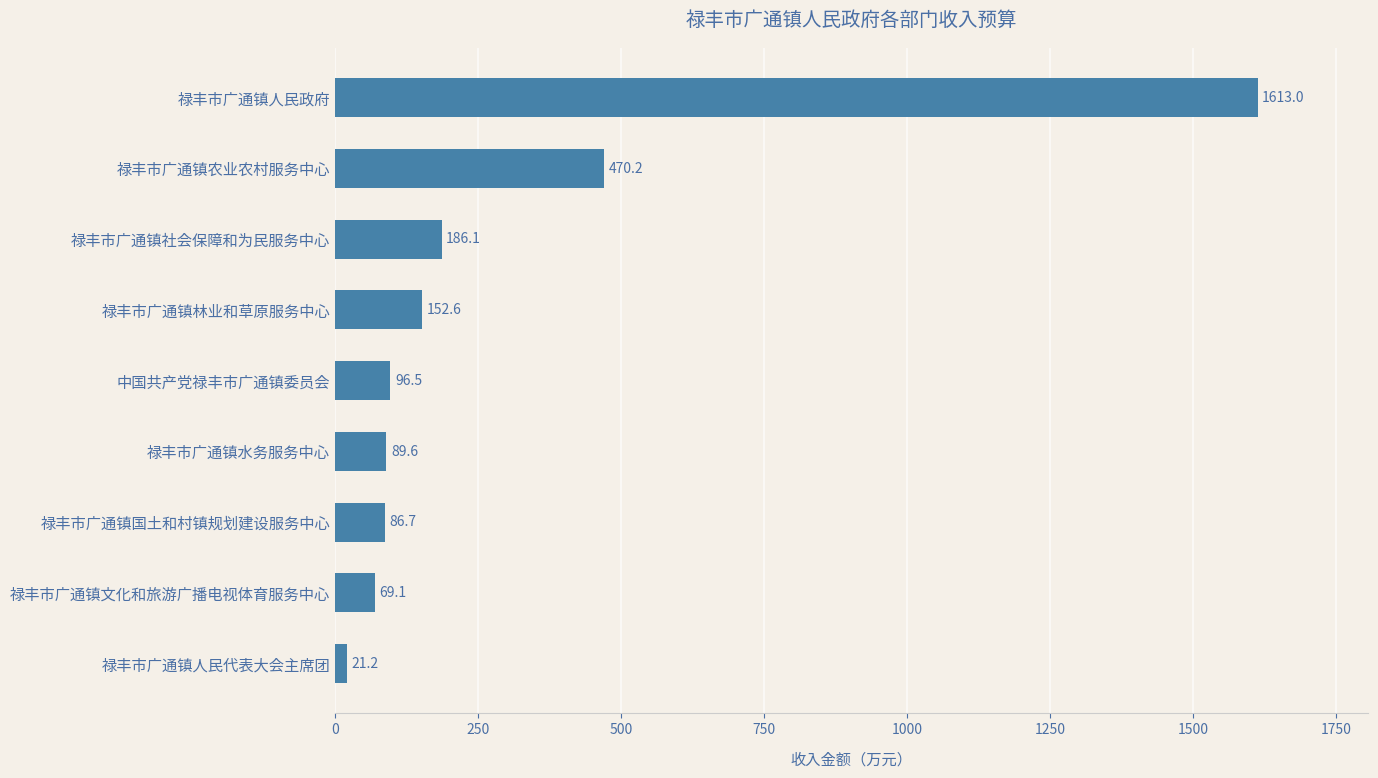

What is the average value?

309.4